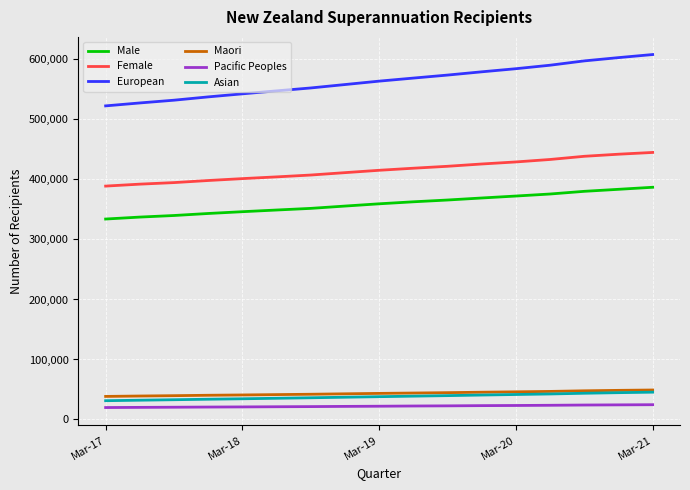

True or false: Maori and Pacific Peoples intersect in this chart.

False